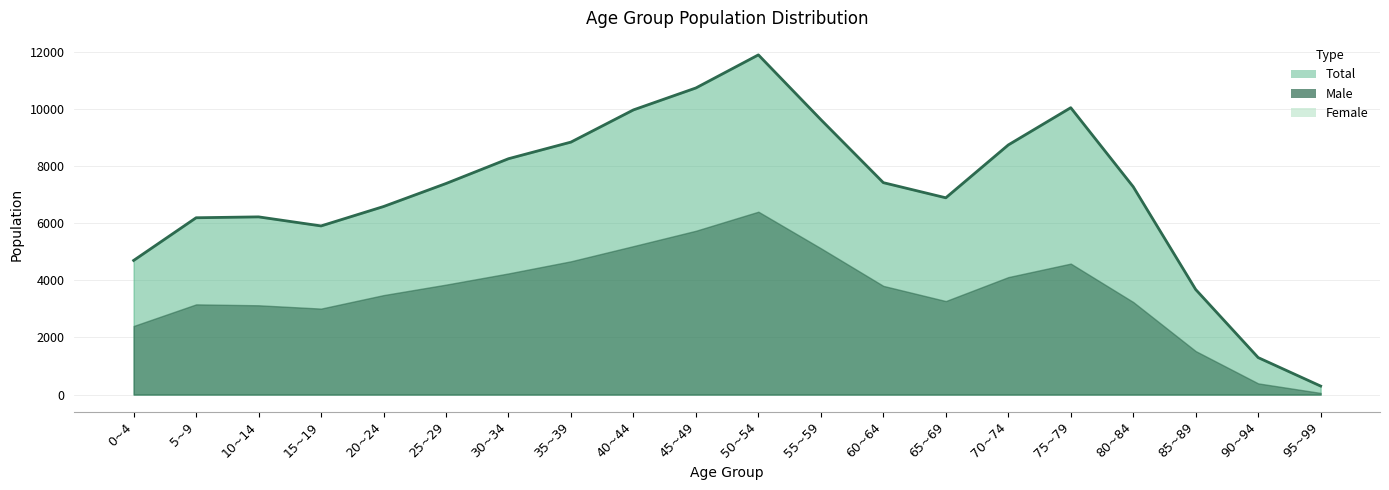

What is the maximum value shown in the chart?

11892